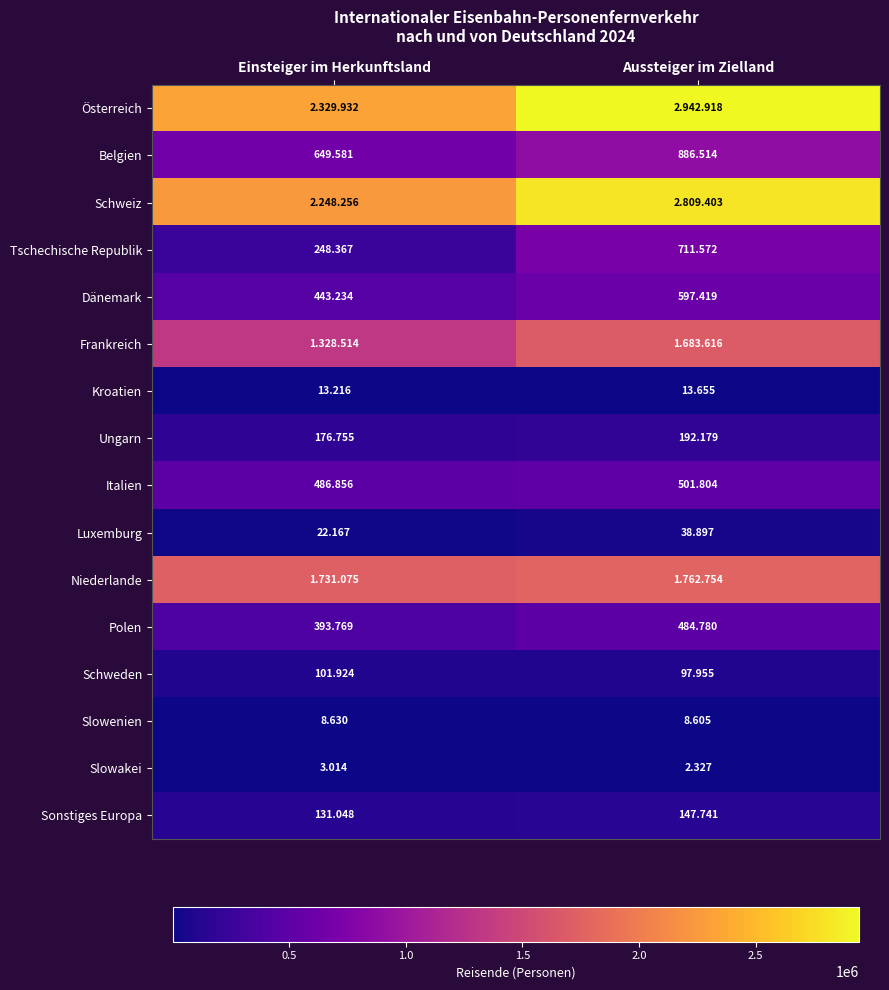

What is the total value across all series at Aussteiger im Zielland?

12882139